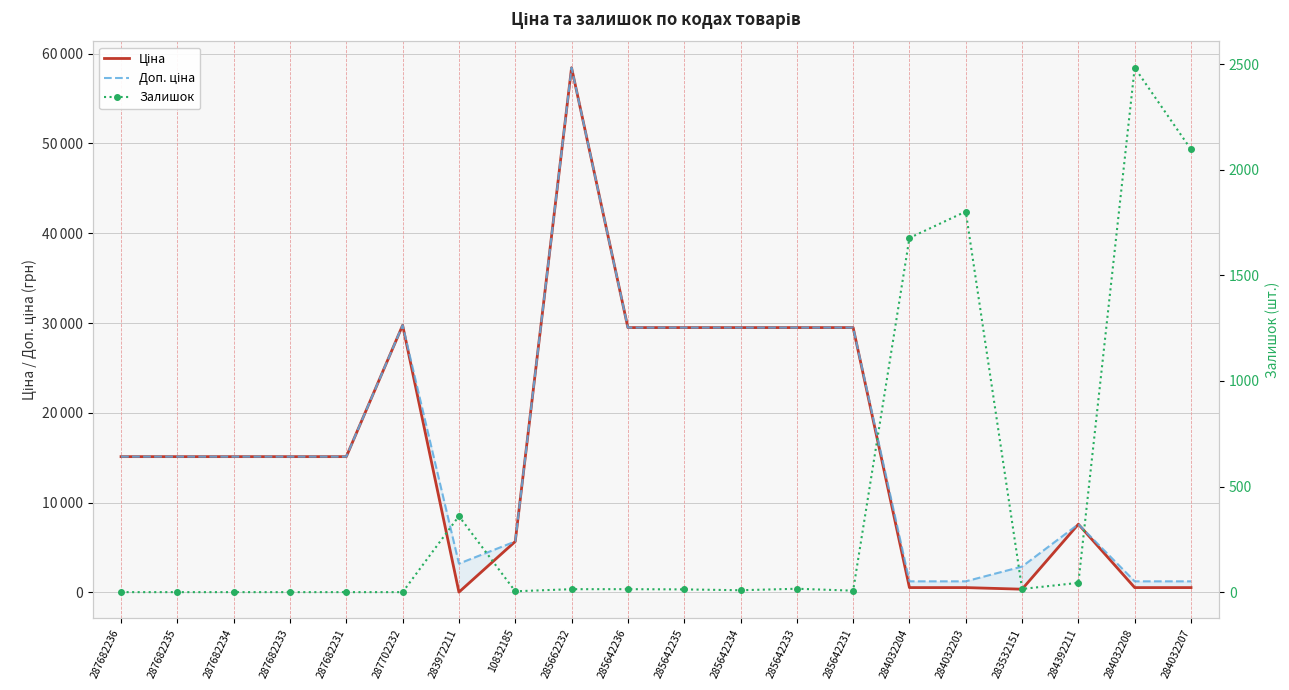

Where do Залишок and Доп. ціна first cross each other?

285642231 and 284032204